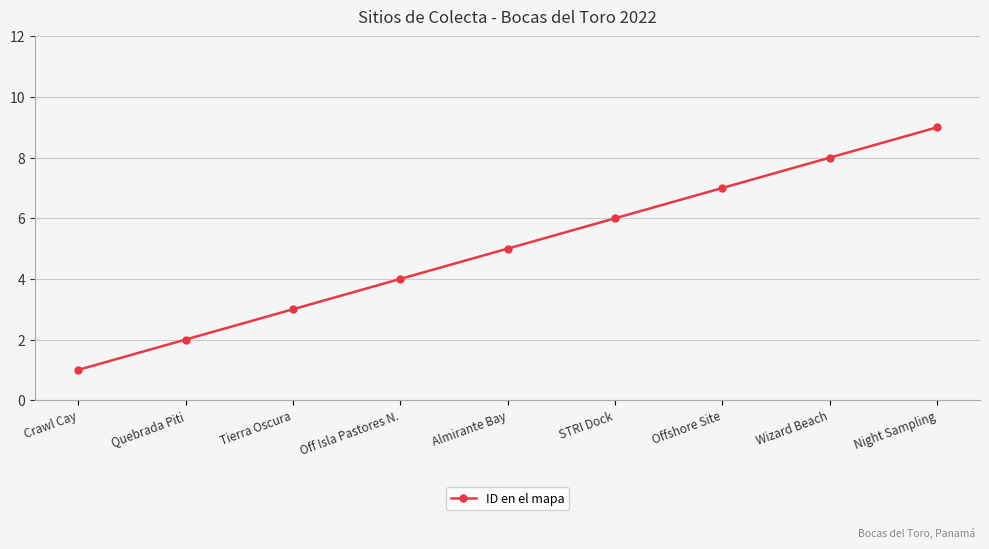

What is the smallest value displayed?

1